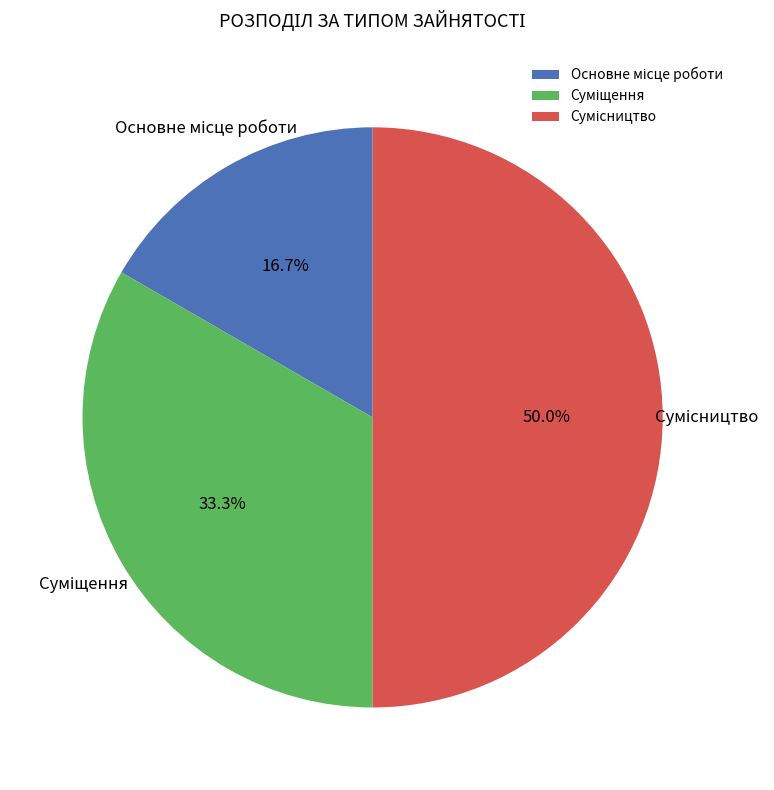

Which has a higher value, Основне місце роботи or Сумісництво?

Сумісництво